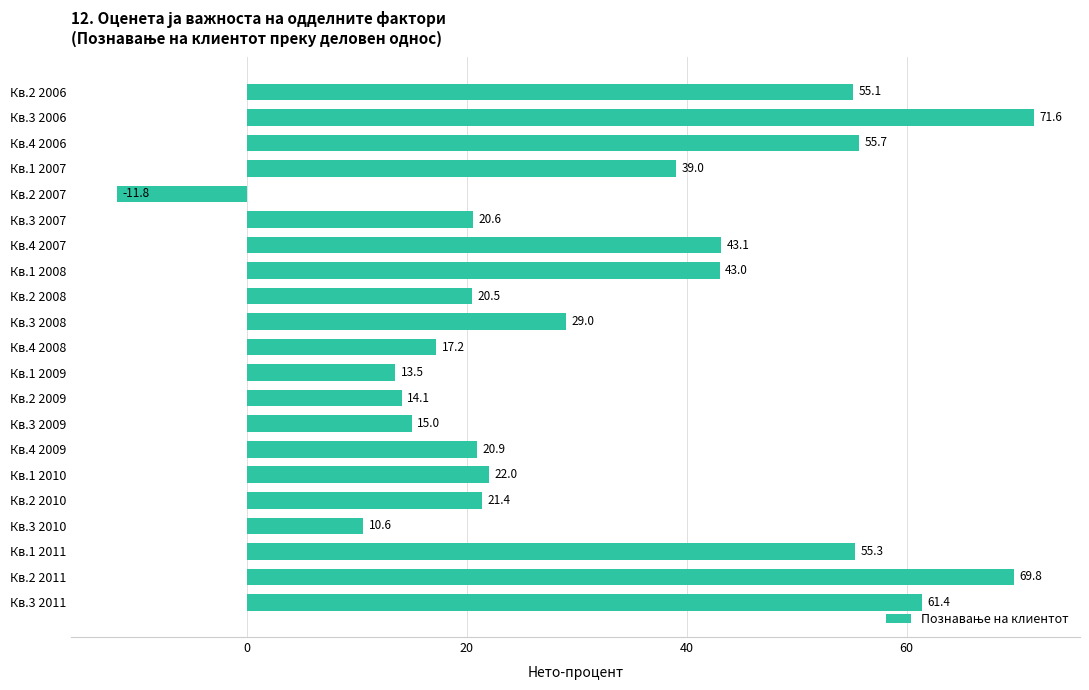

What is the label of the 4th bar from the top?

Кв.1 2007